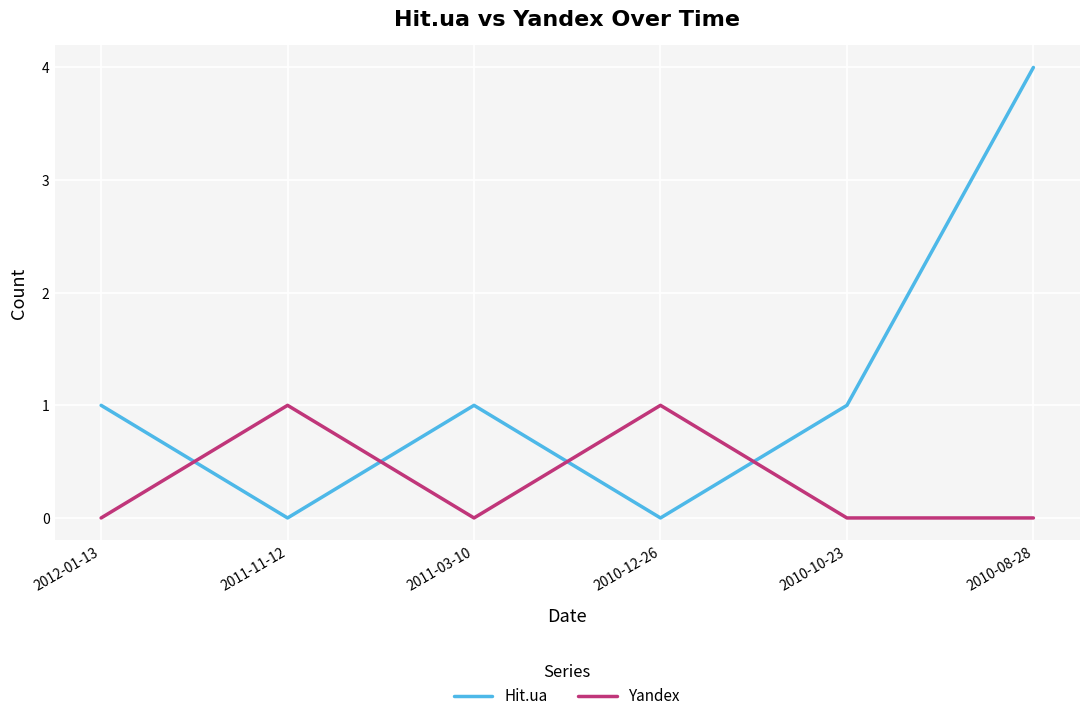

What is the average value of the Hit.ua series?

1